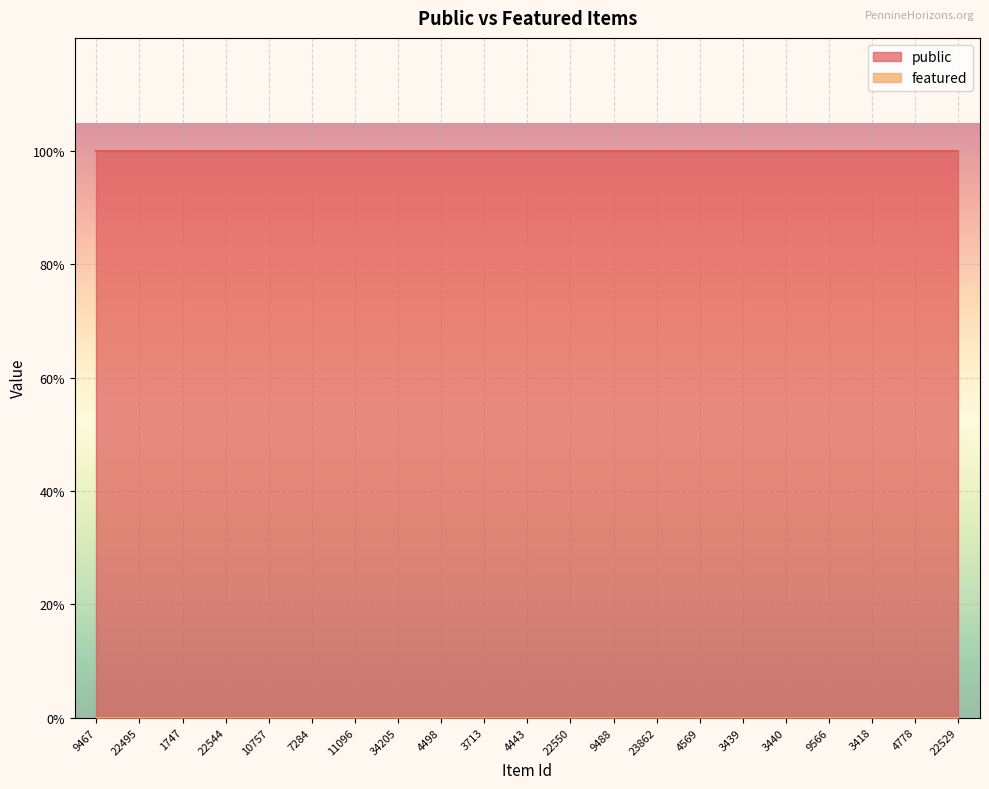

What are all the series names shown in the legend?

public, featured